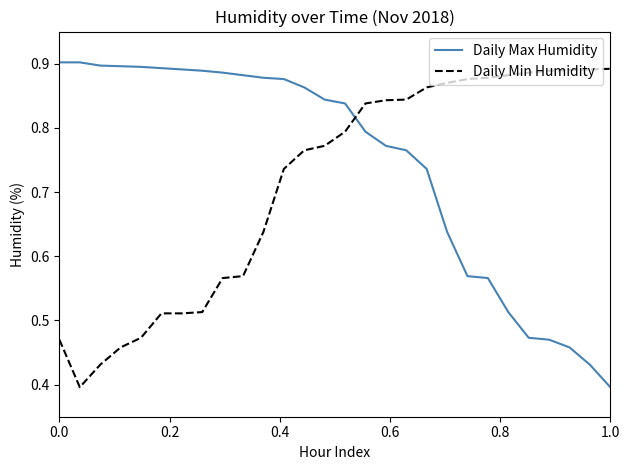

How many times do Daily Min Humidity and Daily Max Humidity cross each other?

1